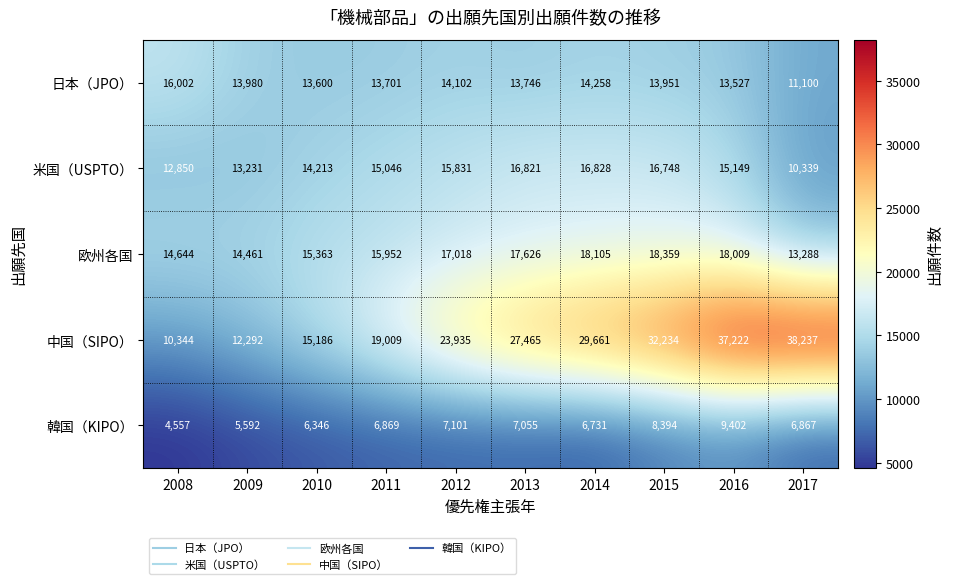

What is the average value of the 日本（JPO） series?

13797